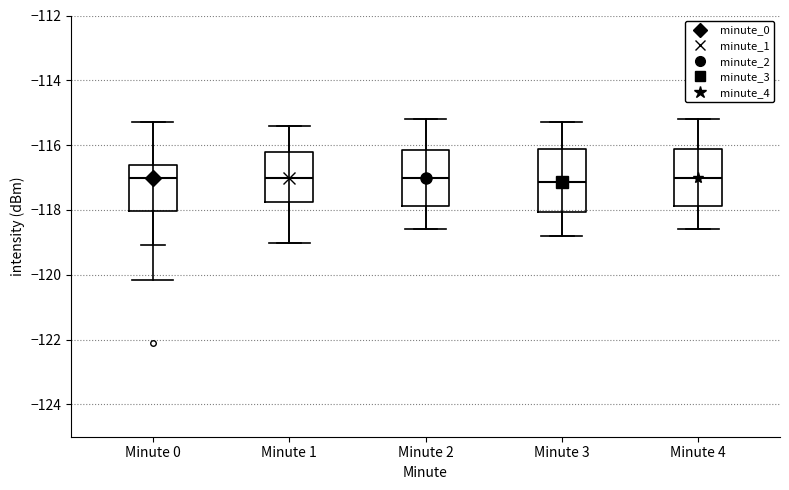

Where does the upper whisker of the box for Minute 0 end on the y-axis? The values are not printed on the chart, so give them approximately, as read against the axis.

-115.2